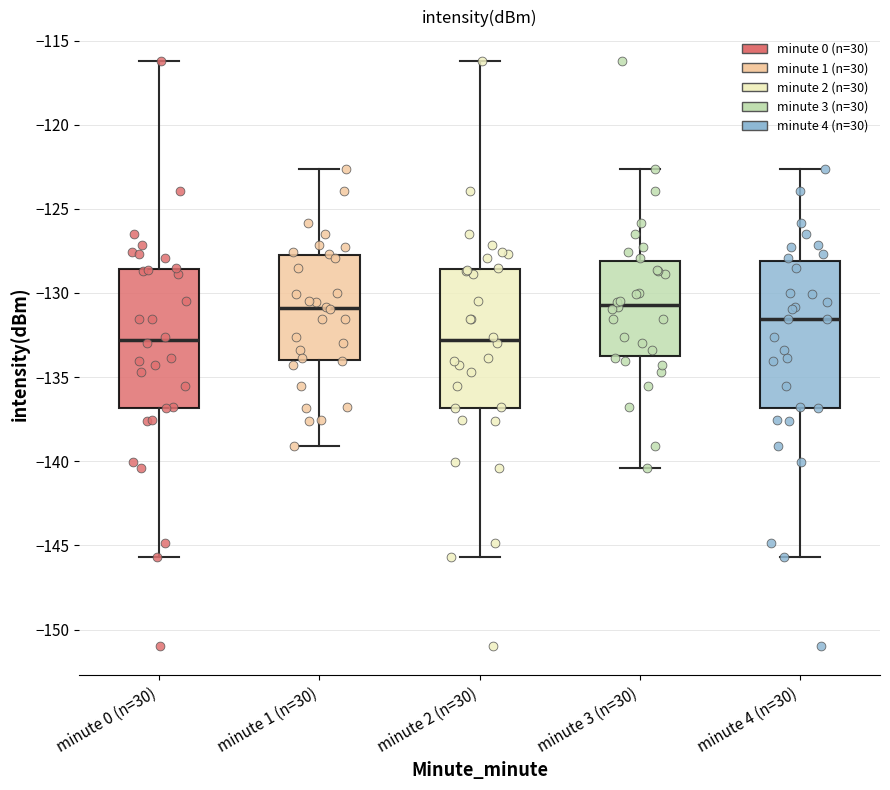

Where is the upper edge of the box for minute 4 (n=30) on the y-axis? The values are not printed on the chart, so give them approximately, as read against the axis.

-128.0